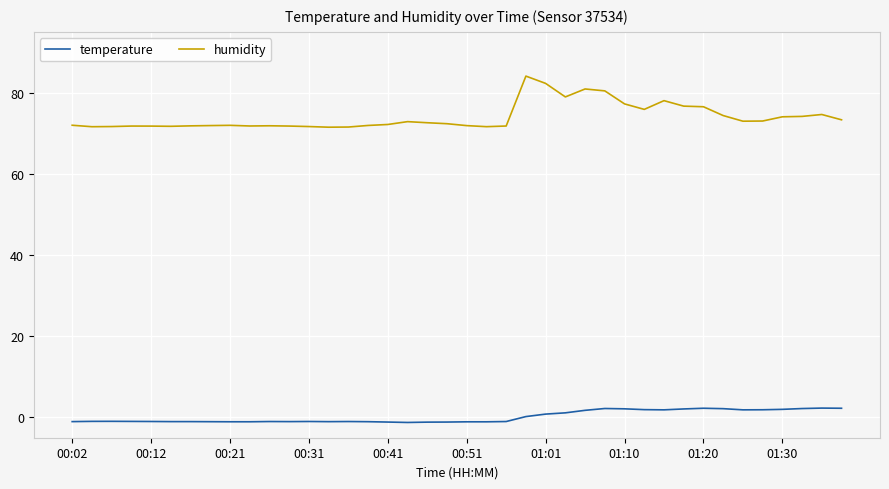

Which series has the largest range (max minus min)?

humidity